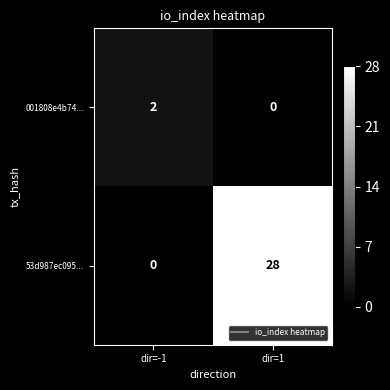

List the series in order of their peak value, lowest first.

001808e4b74..., 53d987ec095...